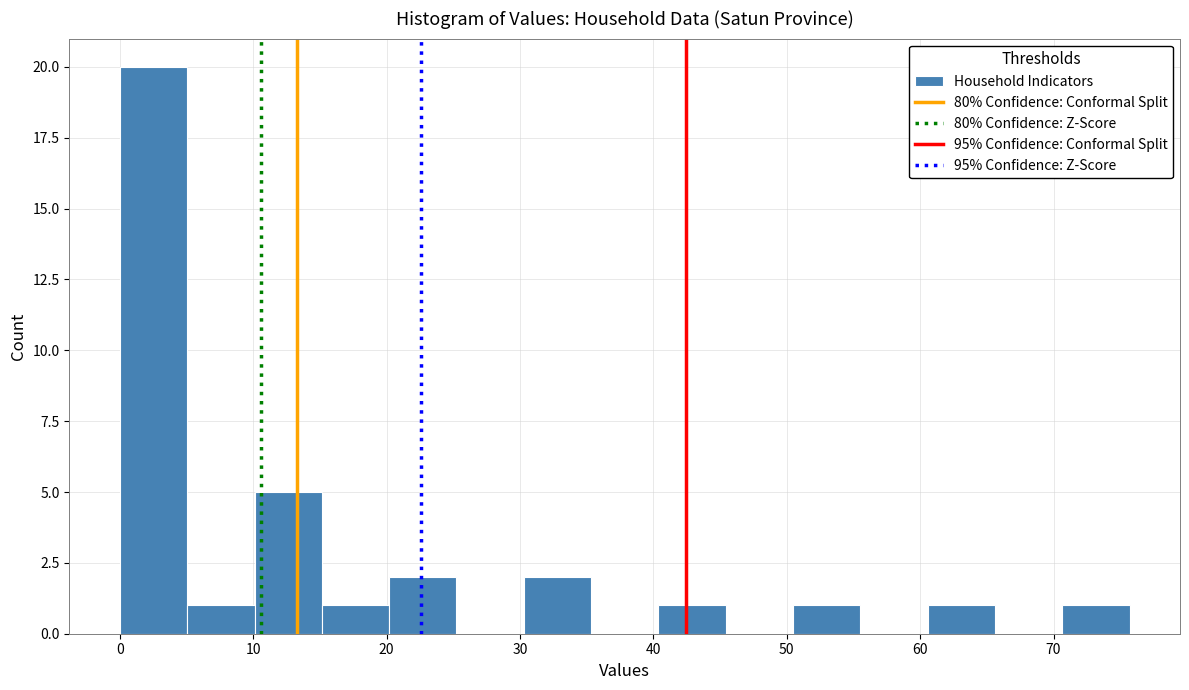

Reading left to right, transcribe this chart: for each bar, give the range it covers on the x-axis and its height. Neither the bar edges nor the heights are printed on the chart, so give them approximately, as read against the axes.

0 to 5: 20
5 to 10: 1
10 to 15: 5
15 to 20: 1
20 to 25: 2
25 to 30: 0
30 to 35: 2
35 to 40: 0
40 to 45: 1
45 to 50: 0
50 to 56: 1
56 to 61: 0
61 to 66: 1
66 to 71: 0
71 to 76: 1